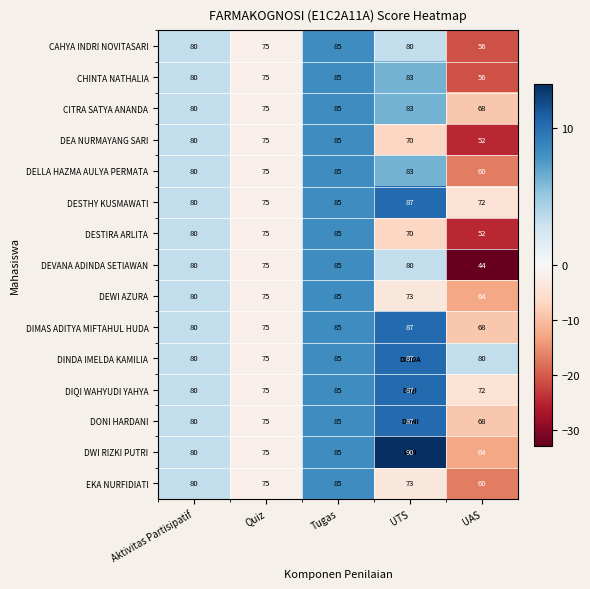

Rank the categories by DELLA HAZMA AULYA PERMATA value from highest to lowest.

Tugas, UTS, Aktivitas Partisipatif, Quiz, UAS